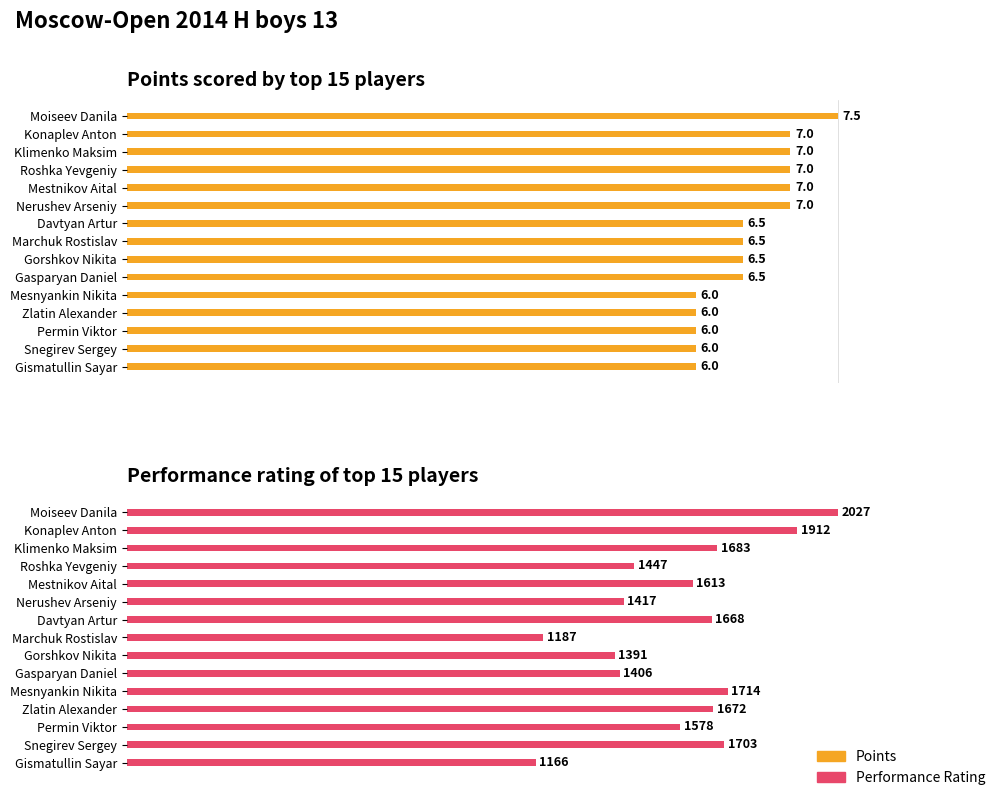

The Performance Rating series shows 611.0 at Nerushev Arseniy. True or false?

False